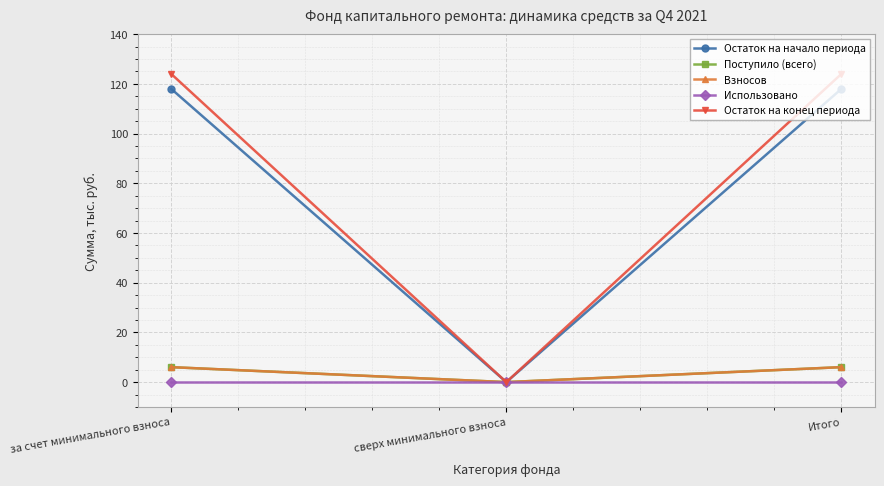

Between за счет минимального взноса and Итого, which series saw the biggest shift?

Остаток на начало периода